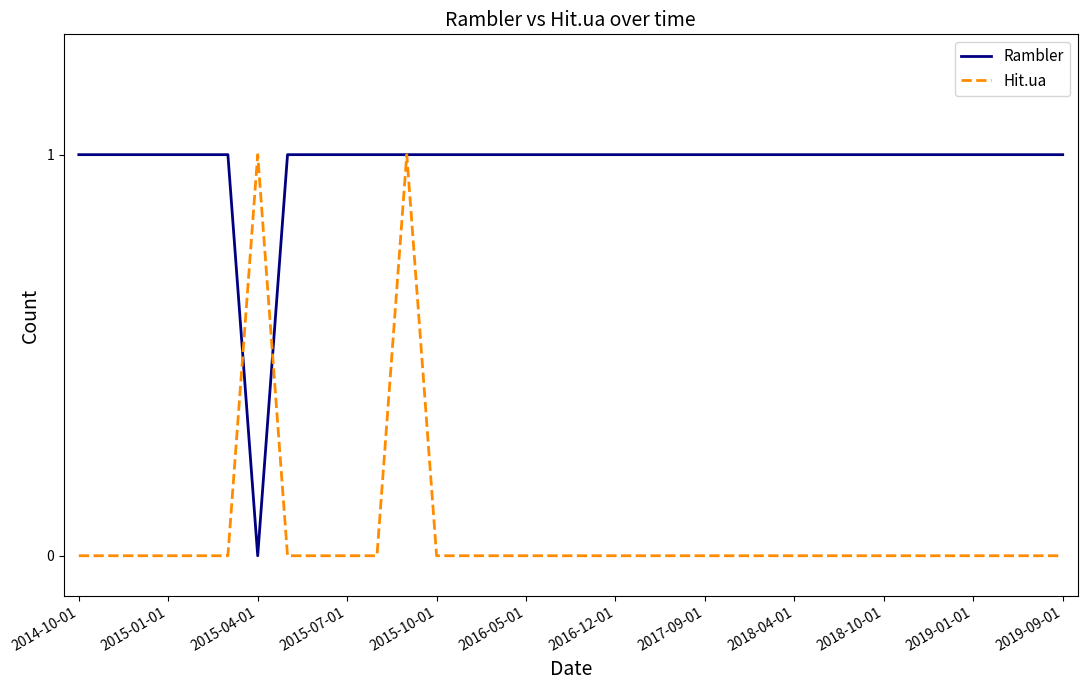

Rank the series by their average value, from lowest to highest.

Hit.ua, Rambler